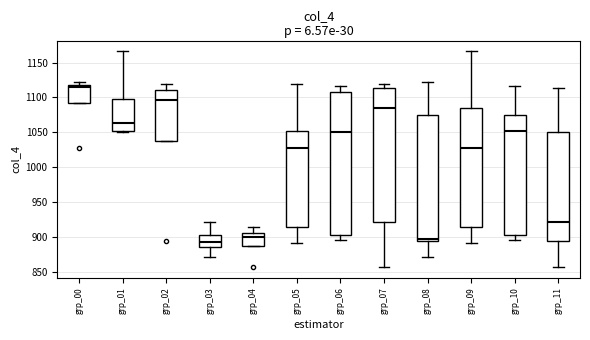

Reading left to right, transcribe this box plot: for each box, give where its median line is, the range the box spans, and where its two whiskers end, as read against the y-axis. The values are not printed on the chart, so give them approximately, as read against the axis.

grp_00: median 1115, box 1090 to 1120, whiskers 1090 to 1120 (just above the box's upper edge)
grp_01: median 1065, box 1050 to 1100, whiskers 1050 to 1165
grp_02: median 1095, box 1035 to 1110, whiskers 1035 to 1120
grp_03: median 895, box 885 to 905, whiskers 870 to 920
grp_04: median 900, box 885 to 905, whiskers 885 to 915
grp_05: median 1025, box 915 to 1050, whiskers 890 to 1120
grp_06: median 1050, box 905 to 1110, whiskers 895 to 1115
grp_07: median 1085, box 920 to 1115, whiskers 855 to 1120
grp_08: median 895 (just above the box's lower edge), box 895 to 1075, whiskers 870 to 1120
grp_09: median 1025, box 915 to 1085, whiskers 890 to 1165
grp_10: median 1050, box 905 to 1075, whiskers 895 to 1115
grp_11: median 920, box 895 to 1050, whiskers 855 to 1115